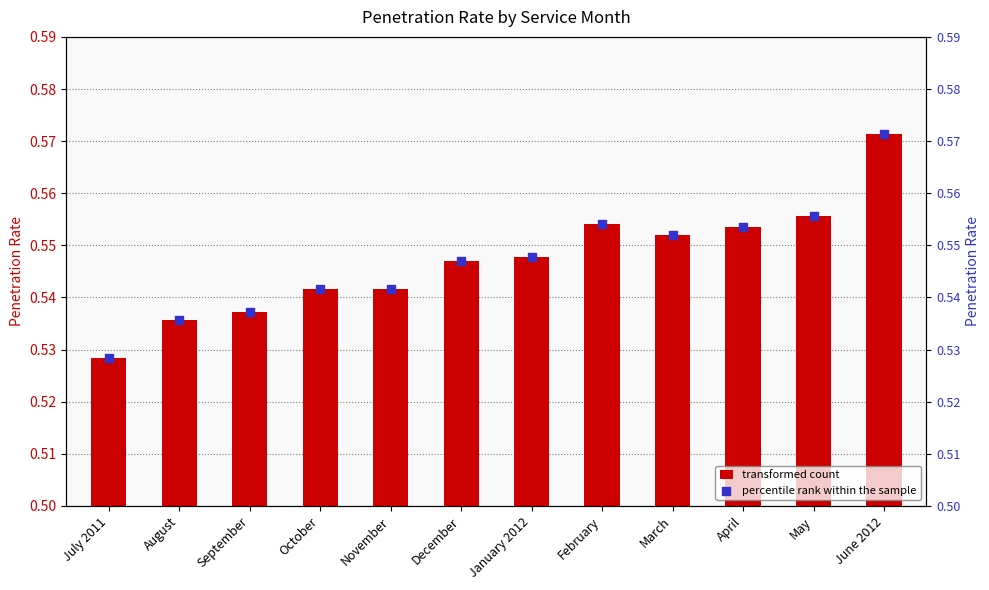

At which category is the sum across all series the highest?

June 2012